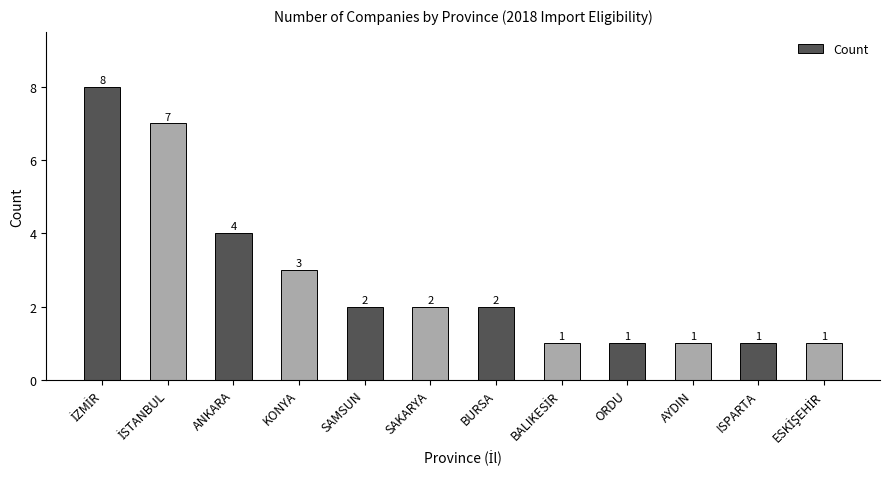

What is the sum of the values at ISPARTA and ORDU?

2